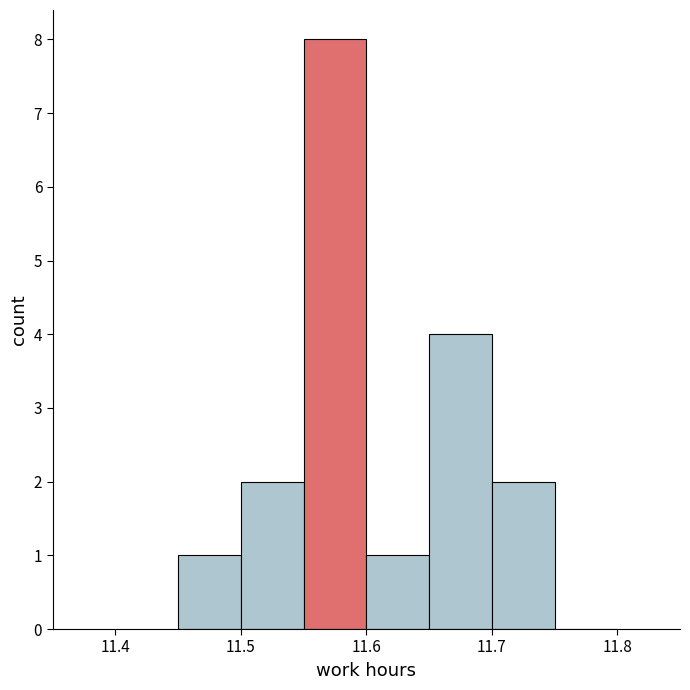

Which range on the x-axis has the tallest bar?

11.55 to 11.60